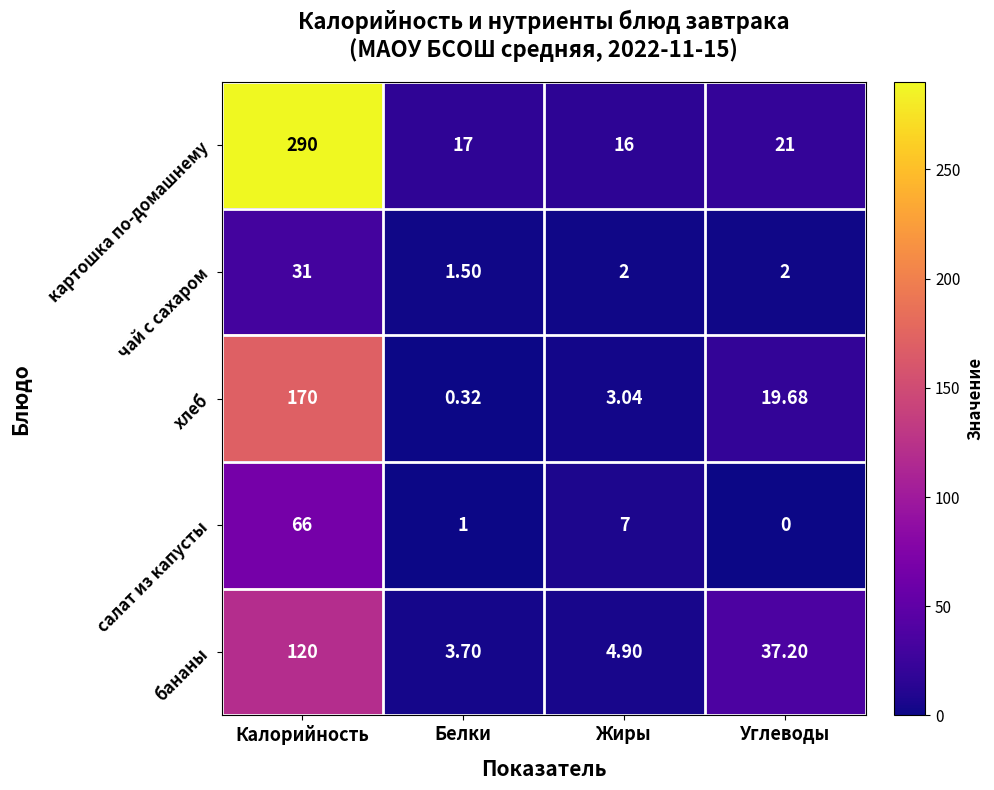

Rank the series at Белки from lowest to highest value.

хлеб, салат из капусты, чай с сахаром, бананы, картошка по-домашнему